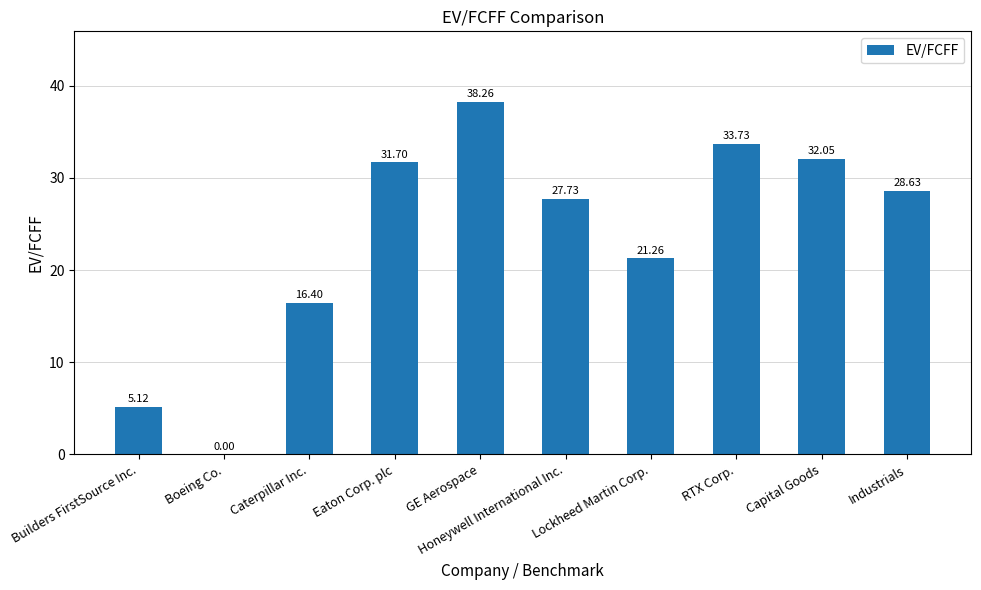

What is the maximum value shown in the chart?

38.3